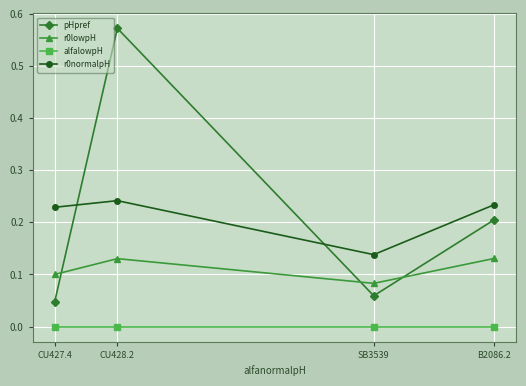

What is the sum of all r0lowpH values?

0.4